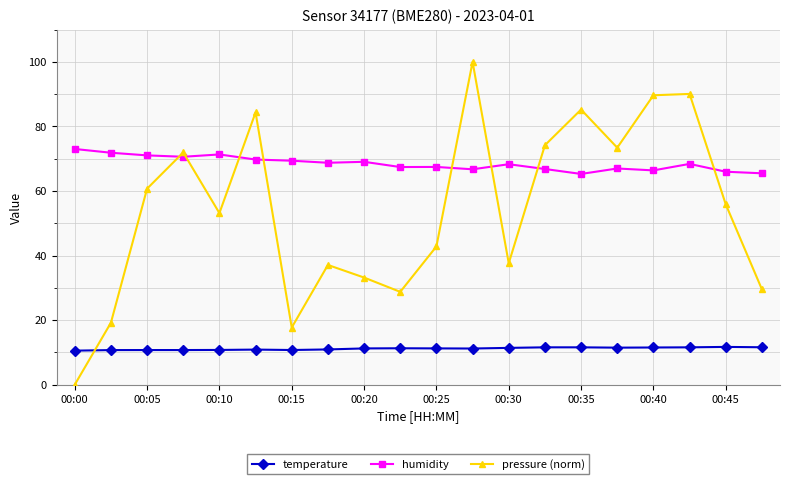

What is the value of the pressure (norm) point at the 6th from the left?

84.3